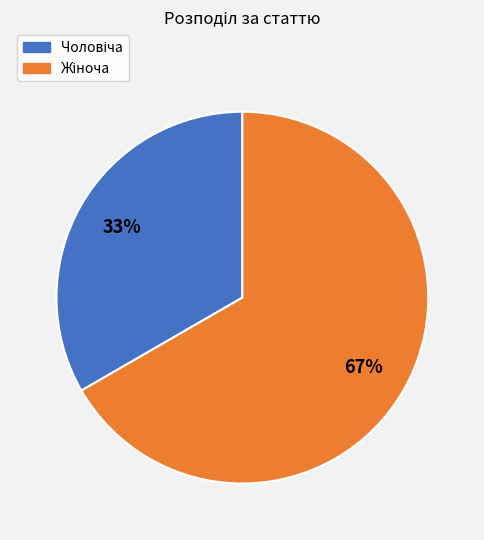

To the nearest percent, what is the average slice percentage?

50%